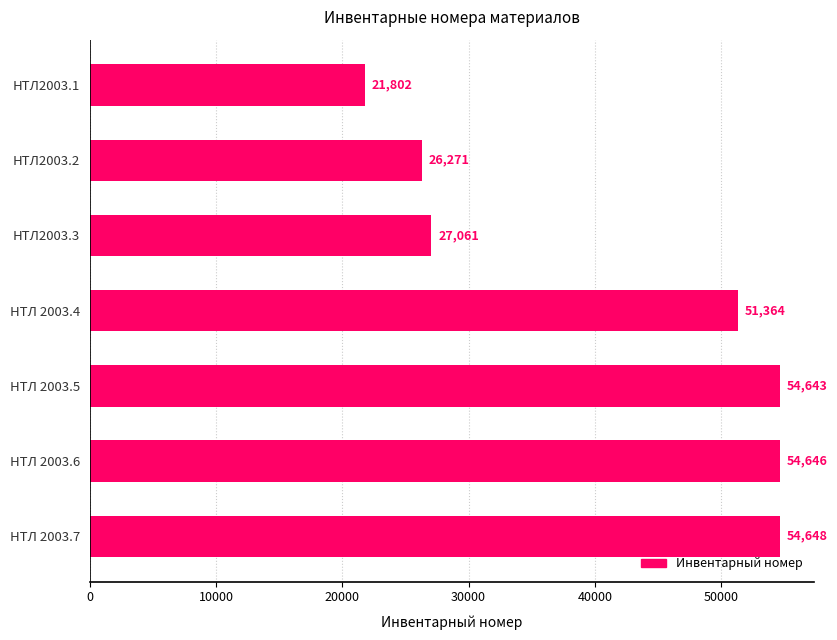

How many data points are less than 51364?

3